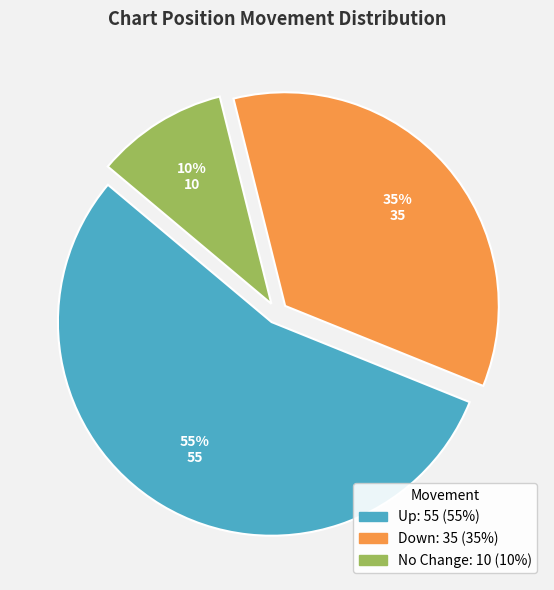

Is there any slice that represents more than half of the pie?

Yes